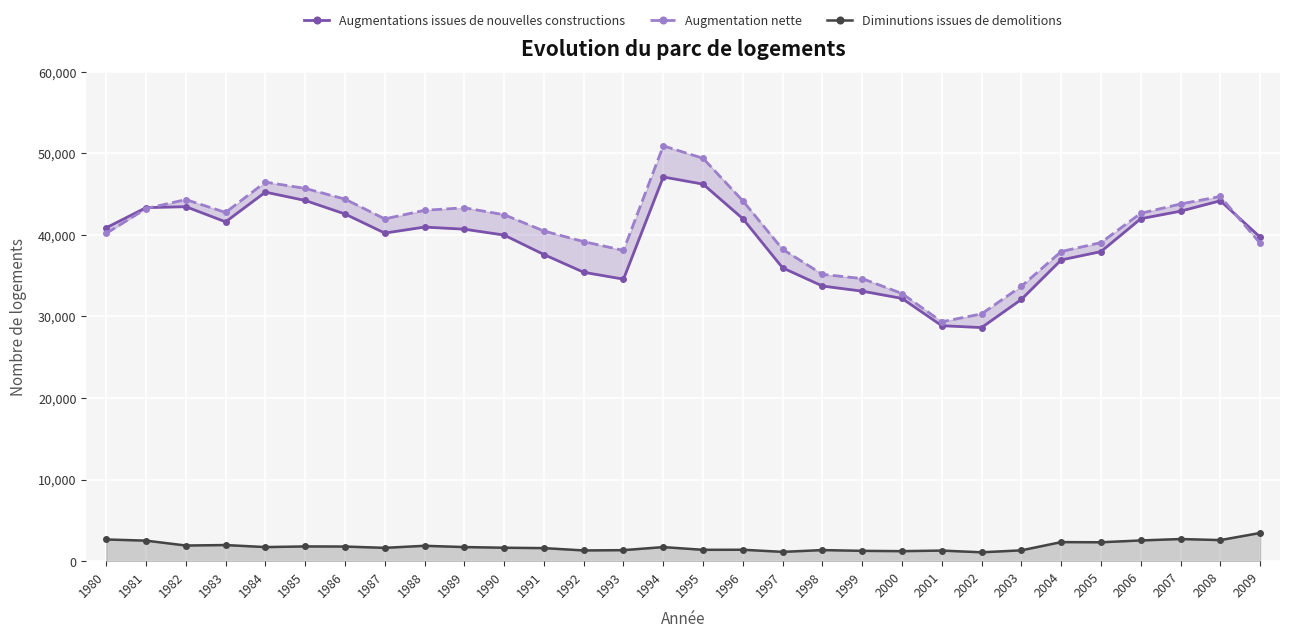

How many series are shown in this chart?

3